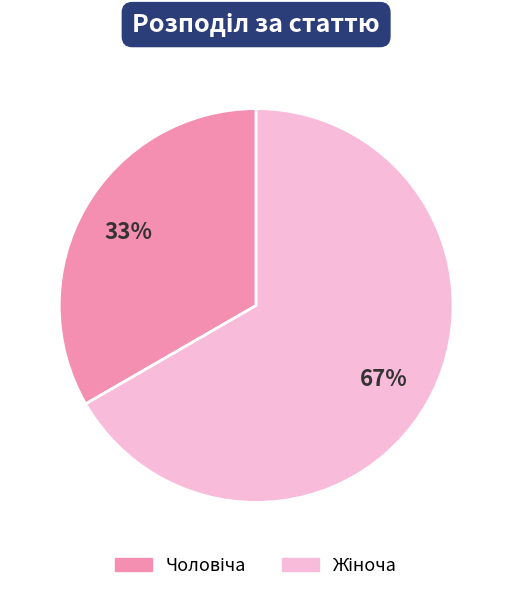

Count the number of slices in the pie.

2